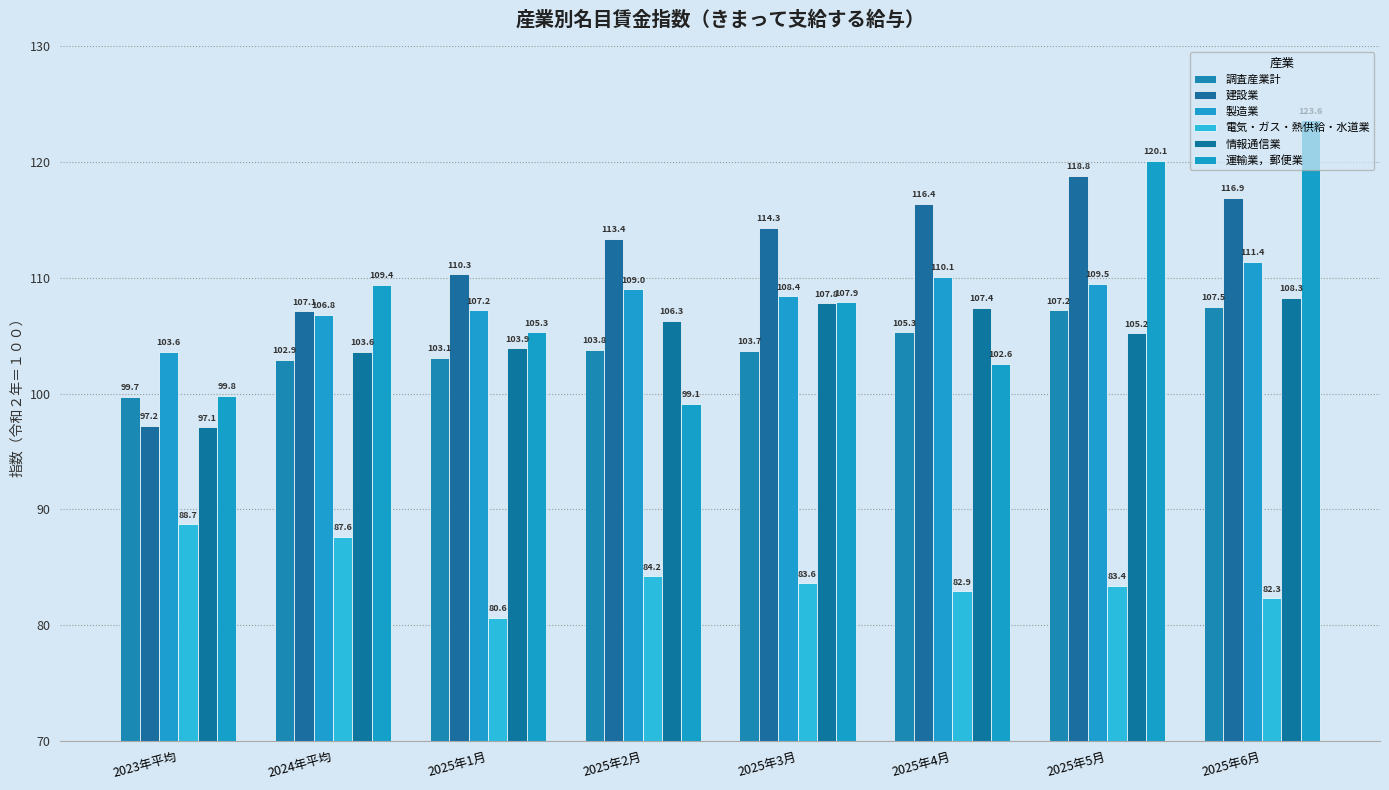

Rank the categories by 運輸業，郵便業 value from highest to lowest.

2025年6月, 2025年5月, 2024年平均, 2025年3月, 2025年1月, 2025年4月, 2023年平均, 2025年2月